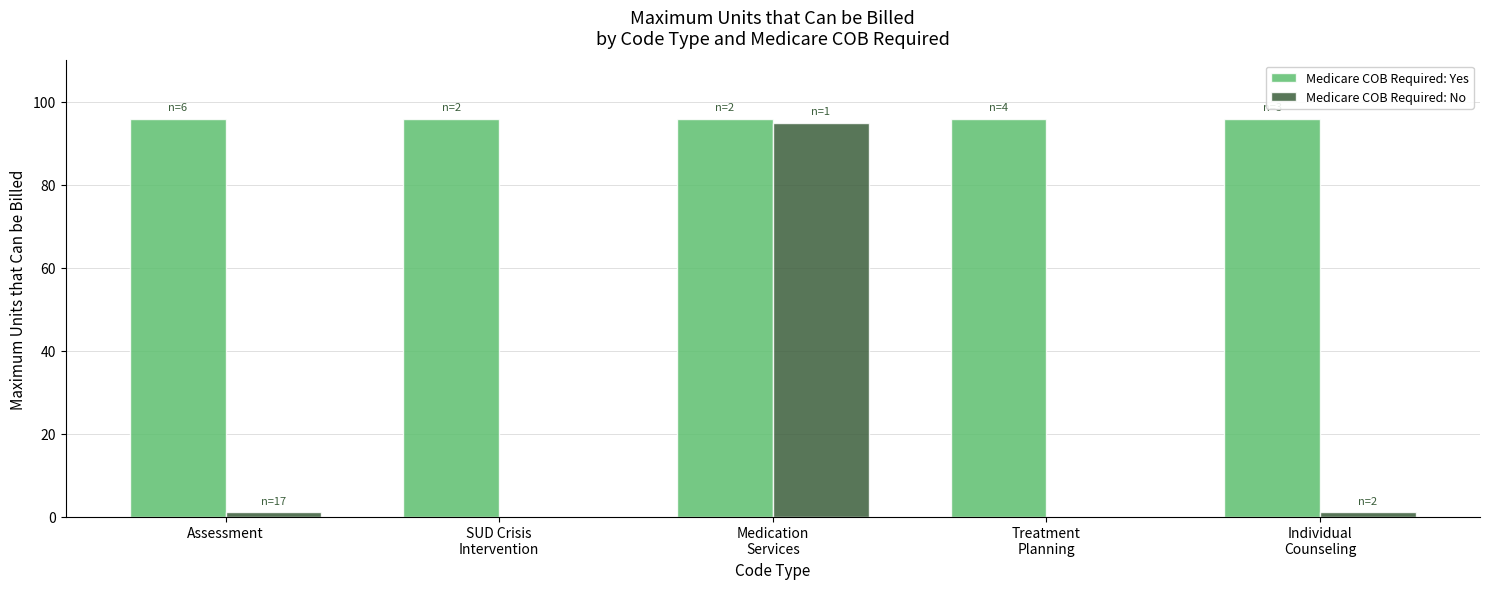

Does the chart contain stacked bars?

No